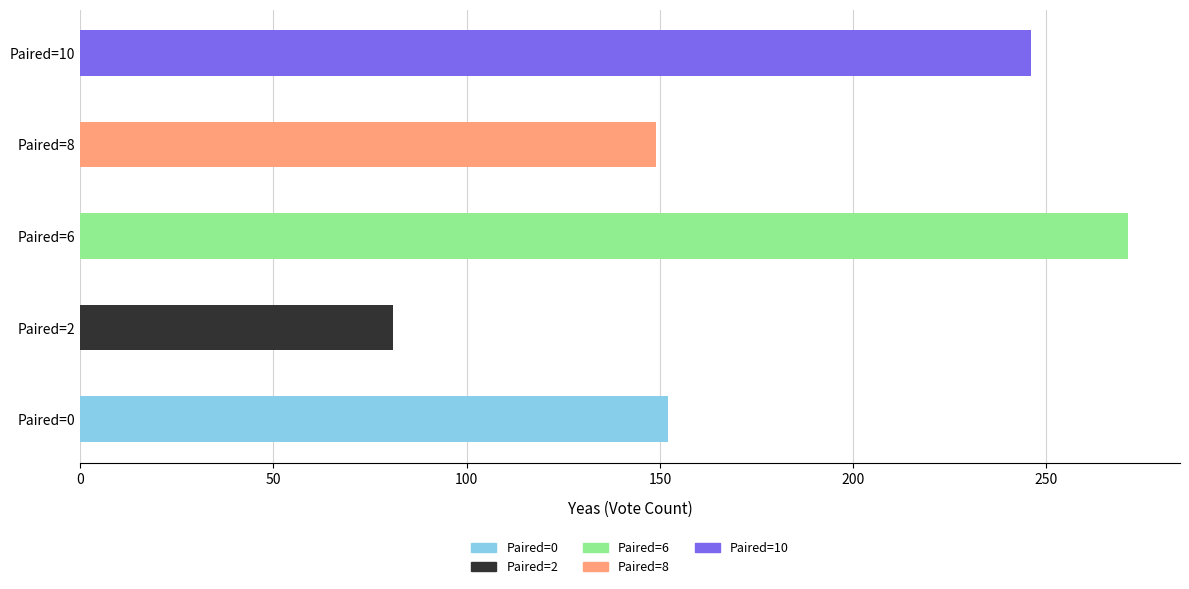

Is the value of Paired=10 at Yeas greater than the value of Paired=0 at Nays?

Yes